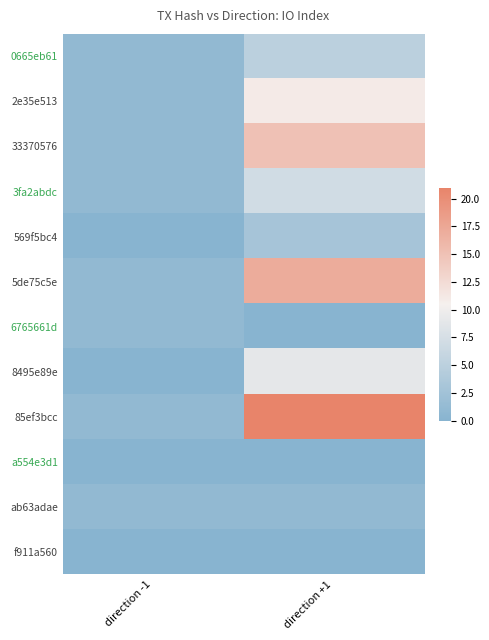

Which series has the largest range (max minus min)?

85ef3bcc